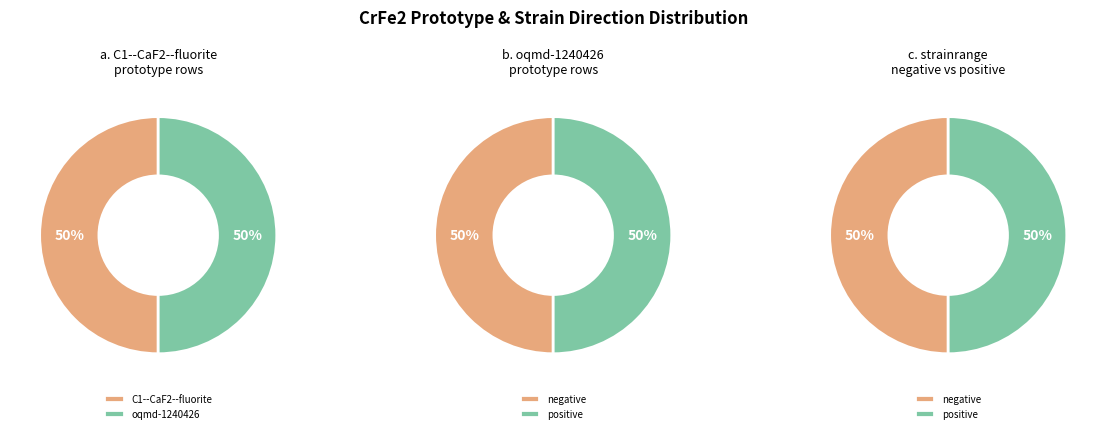

Is it true that C44 is 26% of the pie?

False